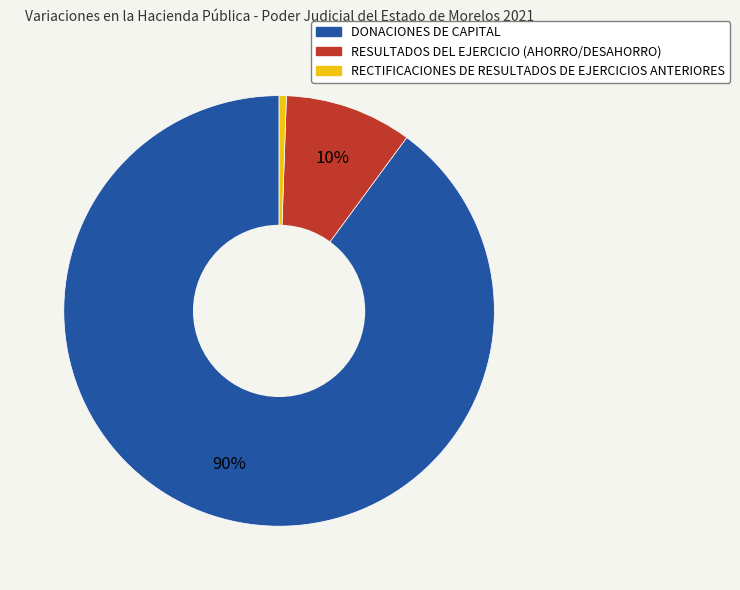

Between RESULTADOS DEL EJERCICIO (AHORRO/DESAHORRO) and RECTIFICACIONES DE RESULTADOS DE EJERCICIOS ANTERIORES, which is larger?

RESULTADOS DEL EJERCICIO (AHORRO/DESAHORRO)